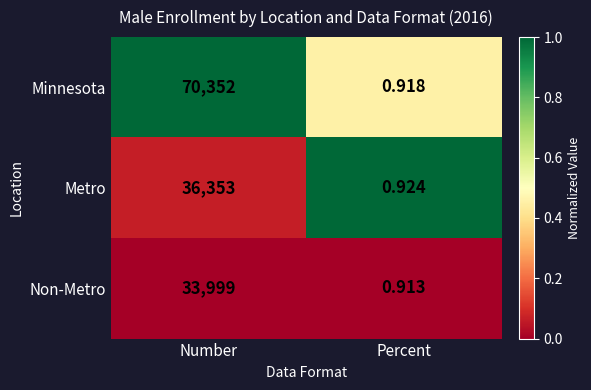

At which category is the sum across all series the highest?

Number